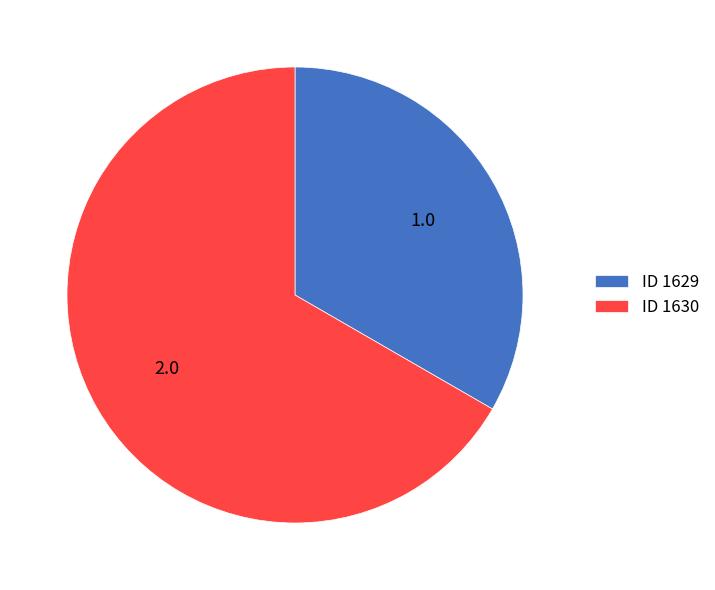

Which slice is the smallest?

ID 1629